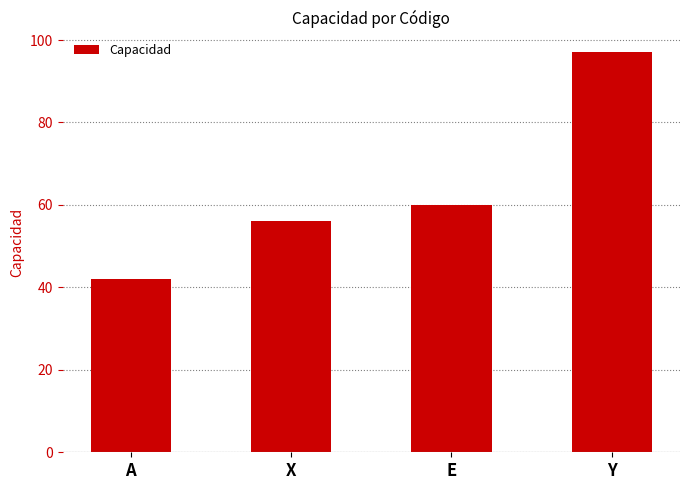

The chart shows a value of 32 at Y. True or false?

False